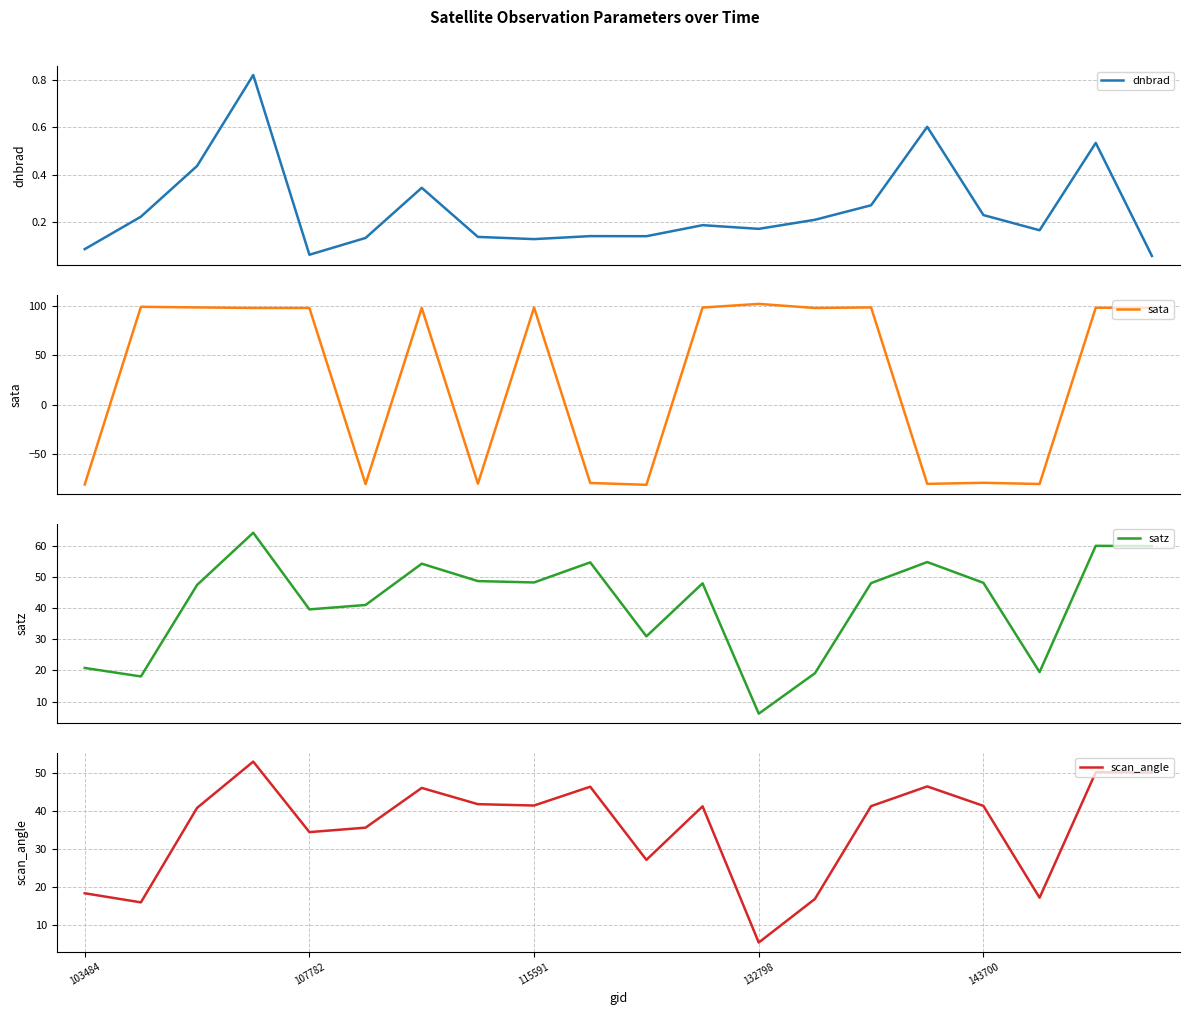

Reading right to left, transcribe all the data shown in this chart.

dnbrad: 0.1	0.5	0.2	0.2	0.6	0.3	0.2	0.2	0.2	0.1	0.1	0.1	0.1	0.3	0.1	0.1	0.8	0.4	0.2	0.1
sata: 97.6	97.8	-80.3	-79.1	-80.2	98.1	97.5	101.6	98.0	-81.1	-79.3	98.0	-80.0	97.6	-80.4	97.5	97.5	98.1	98.7	-80.8
satz: 60.0	60.1	19.5	48.2	54.9	48.1	19.1	6.1	48.0	31.0	54.8	48.3	48.8	54.4	41.1	39.7	64.3	47.5	18.1	20.8
scan_angle: 50.0	50.1	17.2	41.3	46.4	41.2	16.8	5.4	41.2	27.1	46.3	41.4	41.7	46.0	35.6	34.4	52.9	40.7	15.9	18.3